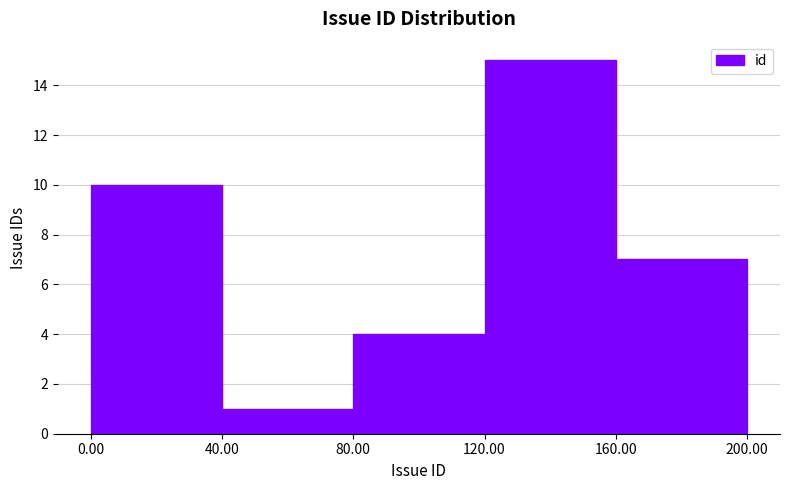

Over which range of the x-axis is the bar tallest?

120.00 to 160.00